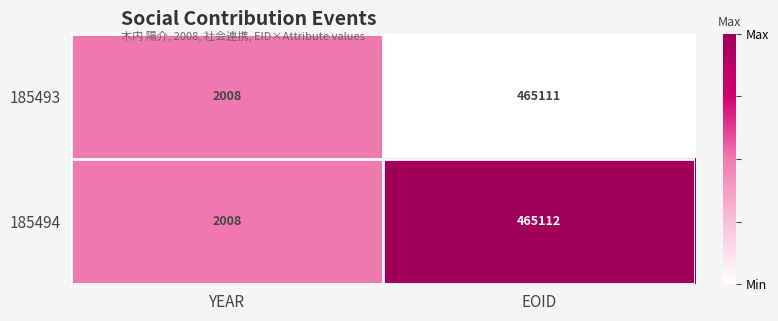

Rank the series by their average value, from lowest to highest.

185493, 185494